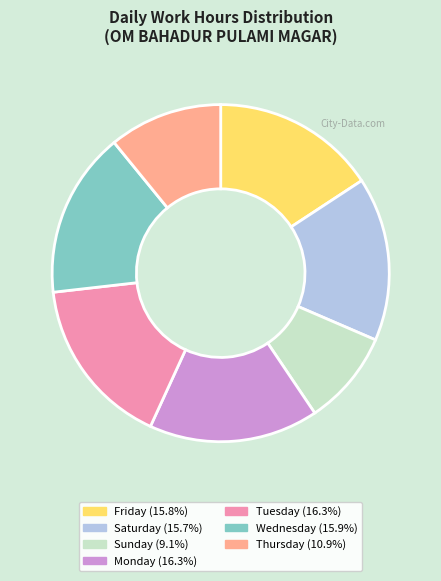

Is there any slice that represents more than half of the pie?

No